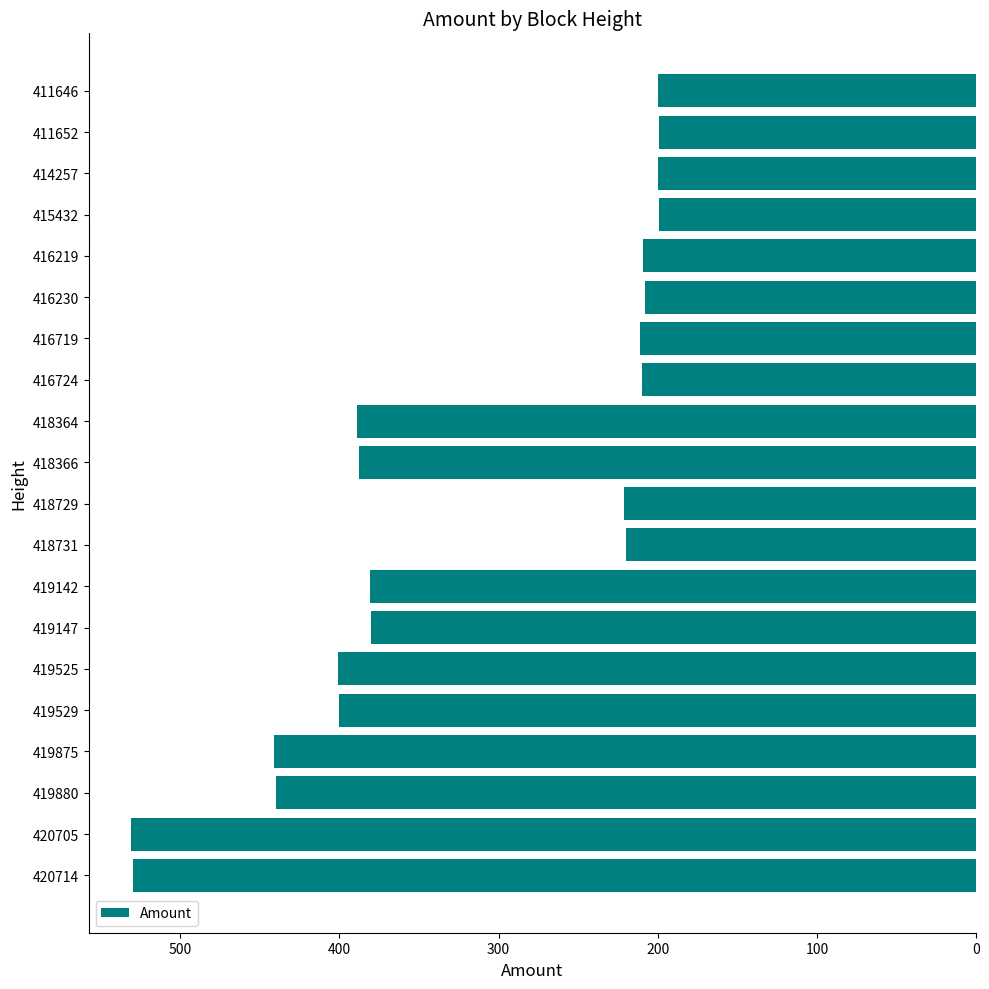

What is the ratio of the value at 419880 to the value at 415432?

2.2